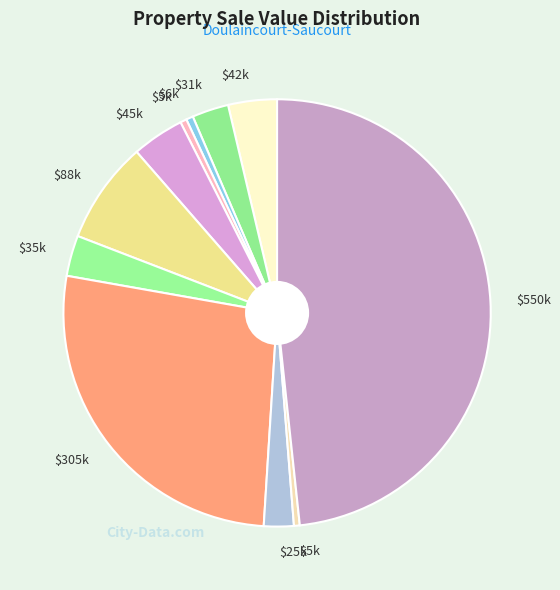

Count the number of slices in the pie.

11